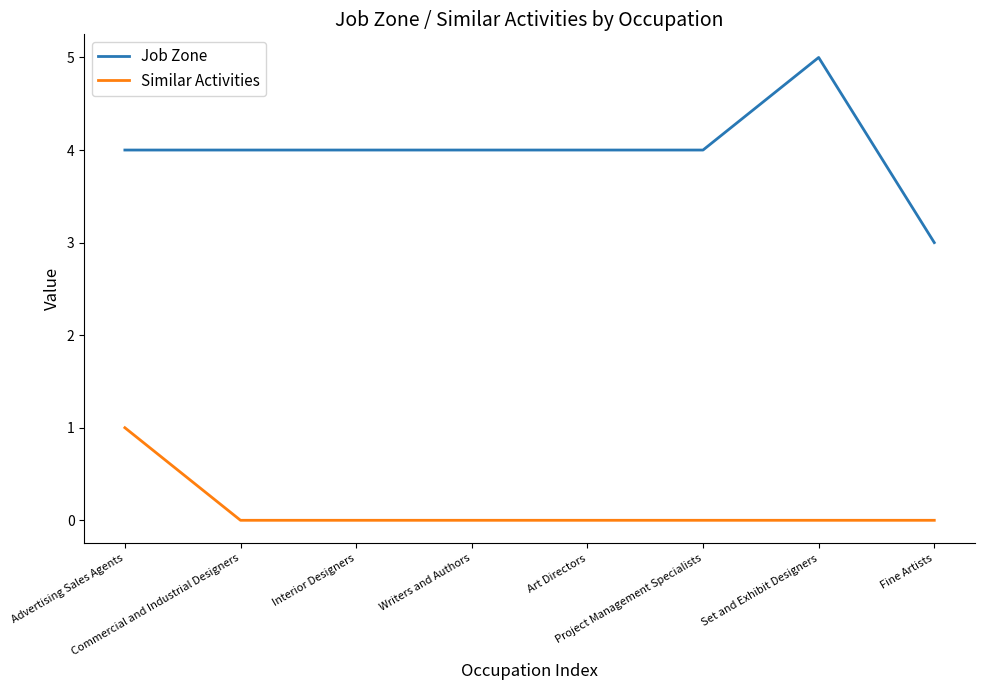

What is the maximum value shown in the chart?

5